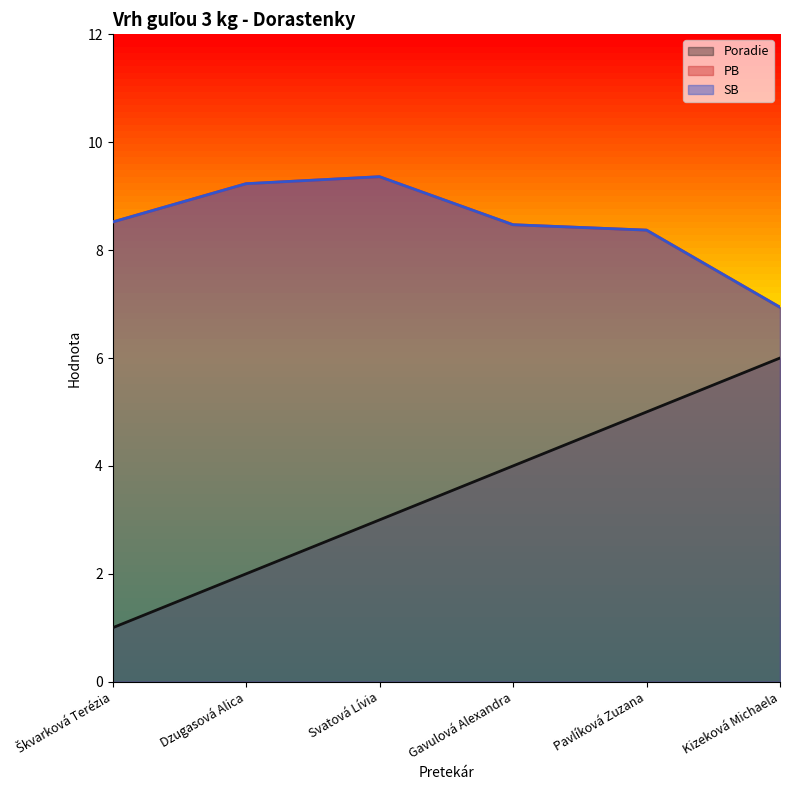

Is it true that PB equals 9.4 at Svatová Lívia?

True